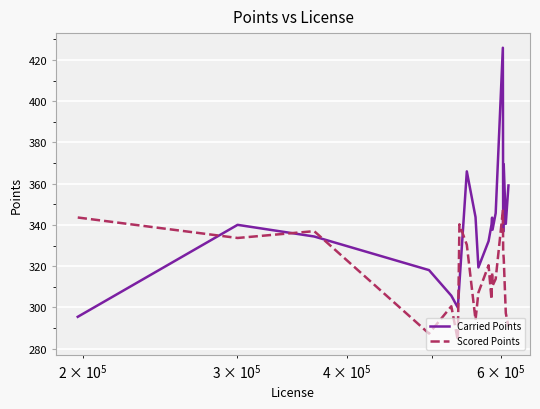

How many interior local peaks does the Carried Points series have?

5